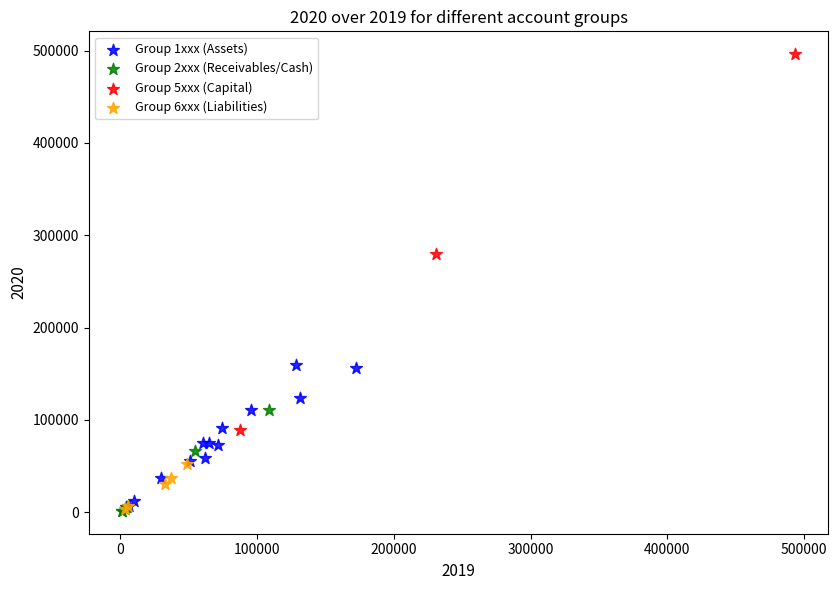

Which series has the widest spread of Y values?

Group 5xxx (Capital)